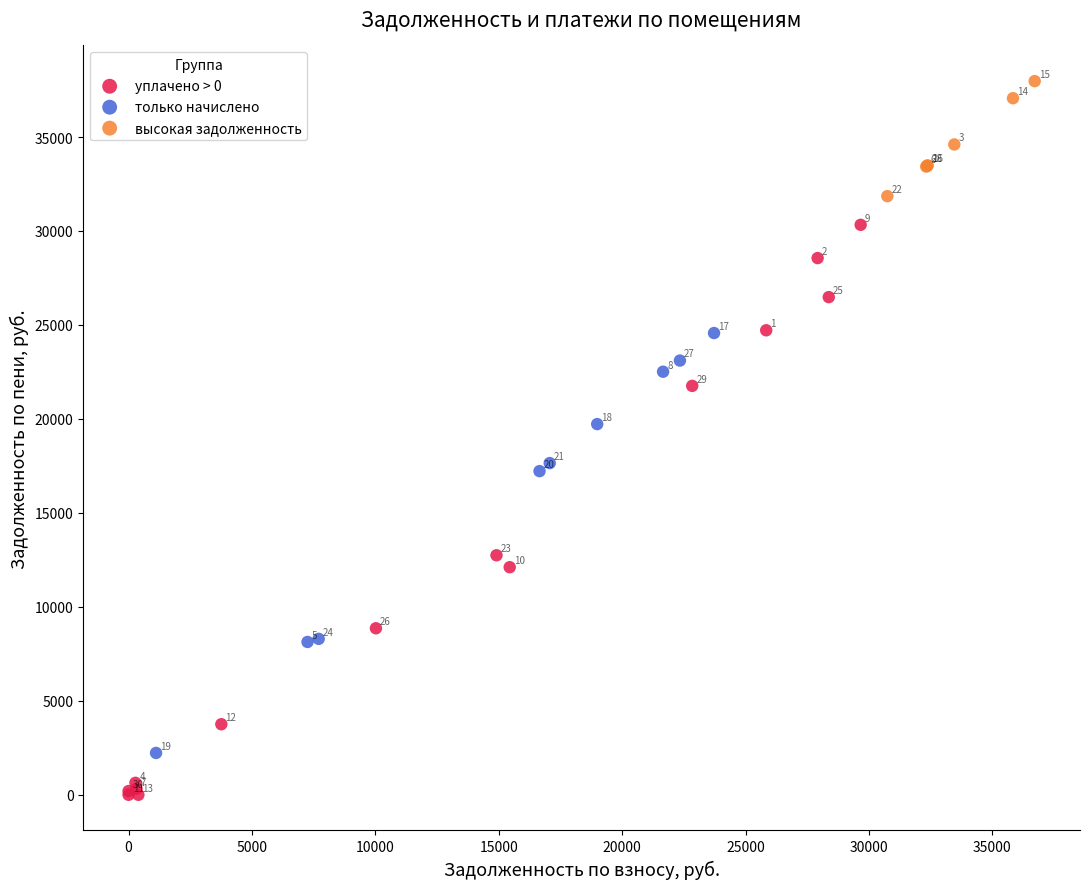

Which series reaches the minimum Y coordinate?

уплачено > 0